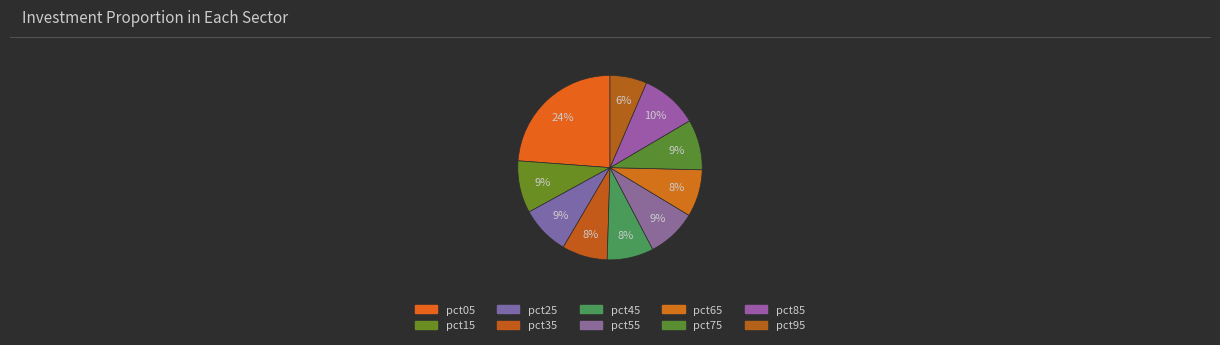

Does any single category account for the majority?

No